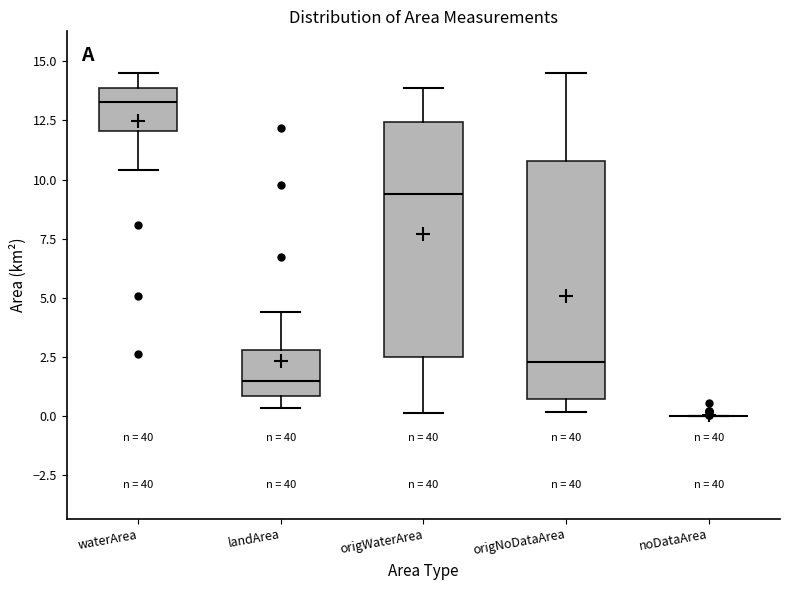

Reading left to right, transcribe this box plot: for each box, give where its median line is, the range the box spans, and where its two whiskers end, as read against the y-axis. The values are not printed on the chart, so give them approximately, as read against the axis.

waterArea: median 13.5, box 12.0 to 14.0, whiskers 10.5 to 14.5
landArea: median 1.5, box 1.0 to 3.0, whiskers 0.5 to 4.5
origWaterArea: median 9.5, box 2.5 to 12.5, whiskers 0.0 to 14.0
origNoDataArea: median 2.5, box 0.5 to 11.0, whiskers 0.0 to 14.5
noDataArea: box collapsed to a line at 0.0, whiskers 0.0 to 0.0